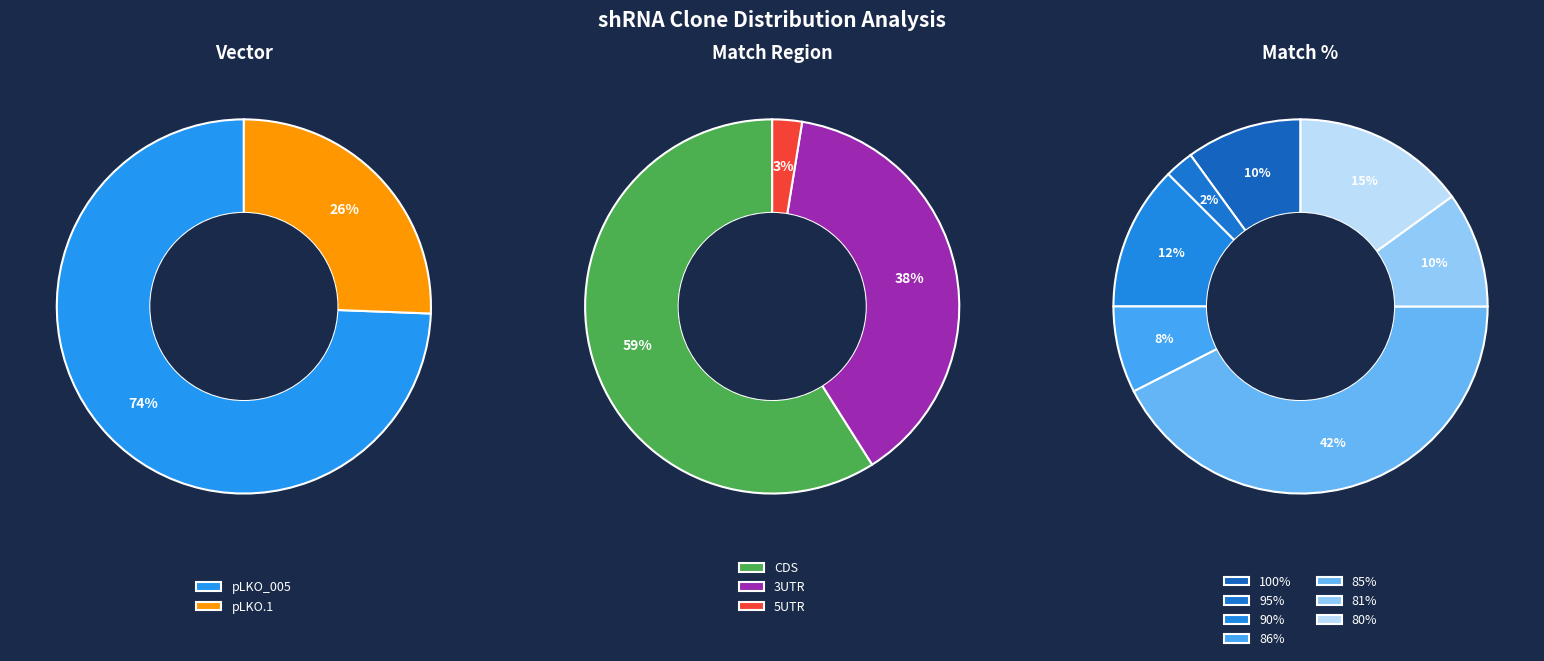

Count the number of slices in the pie.

2